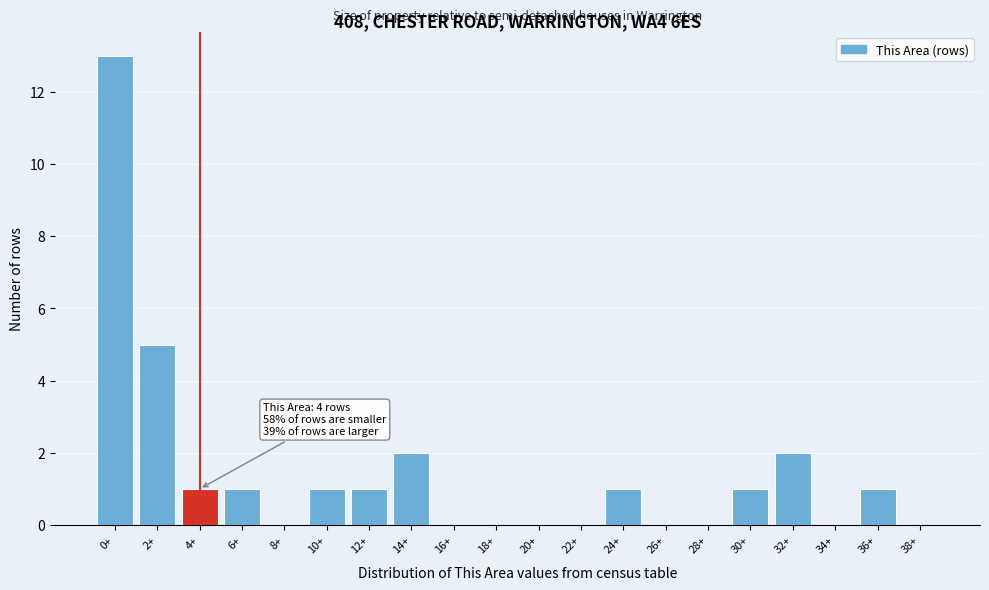

Reading left to right, transcribe all the data shown in this chart.

0+=13	2+=5	4+=1	6+=1	8+=0	10+=1	12+=1	14+=2	16+=0	18+=0	20+=0	22+=0	24+=1	26+=0	28+=0	30+=1	32+=2	34+=0	36+=1	38+=0